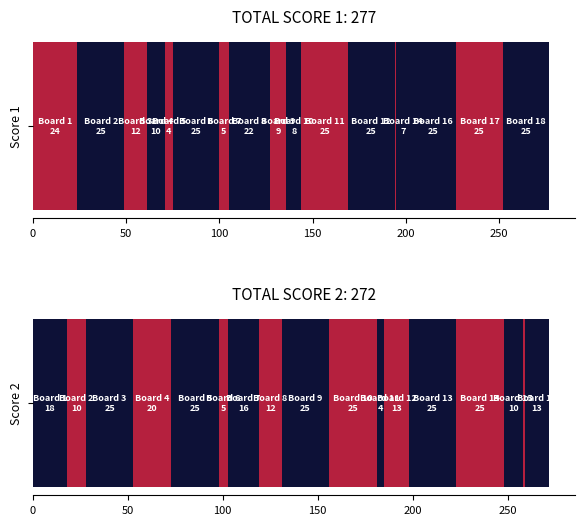

What are all the series names shown in the legend?

Score 1, Score 2